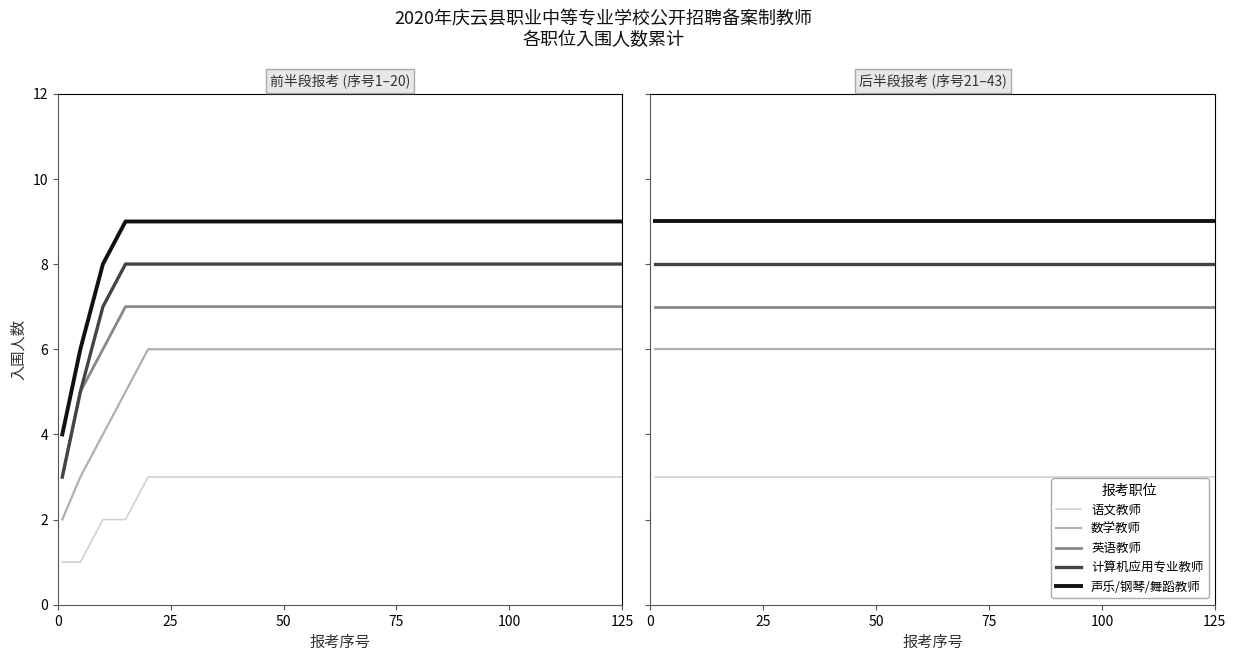

How many lines are shown in the chart?

5